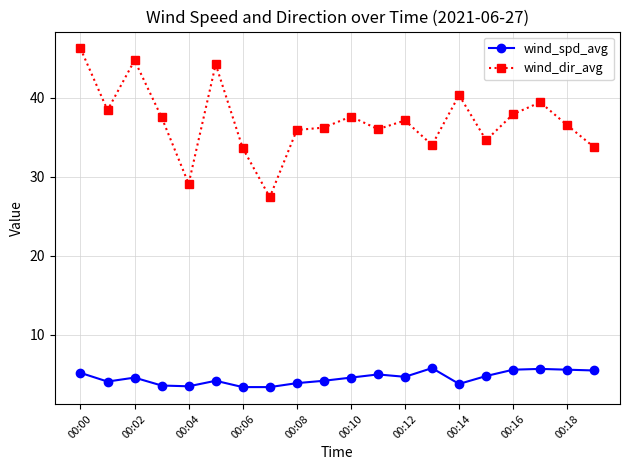

What is the difference between the second highest and minimum values in the wind_spd_avg series?

2.3